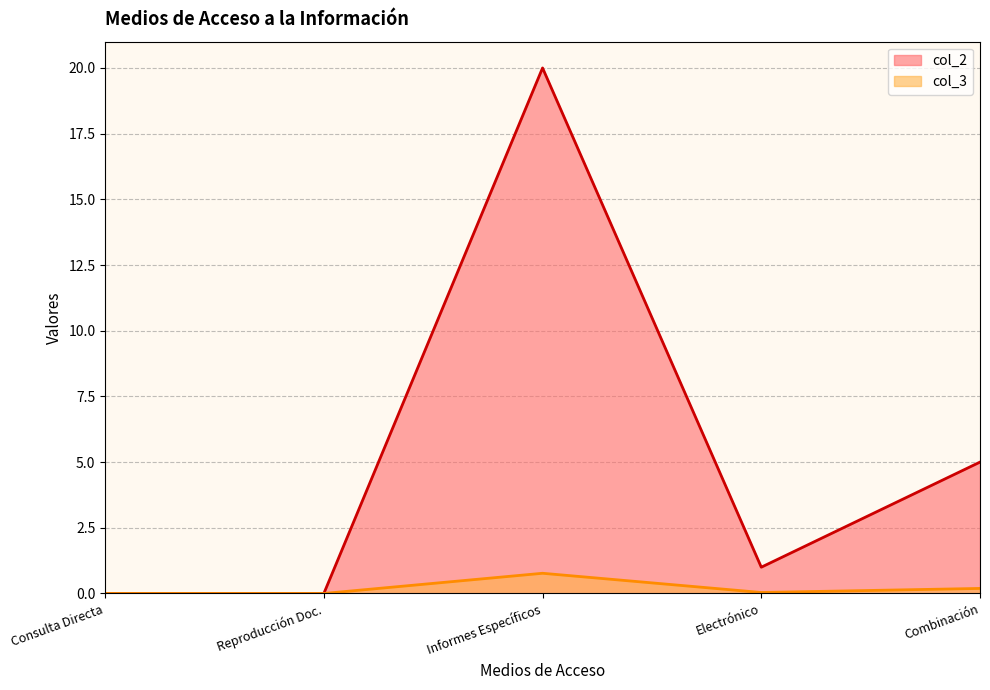

Where is the first local maximum for col_2?

Informes Específicos